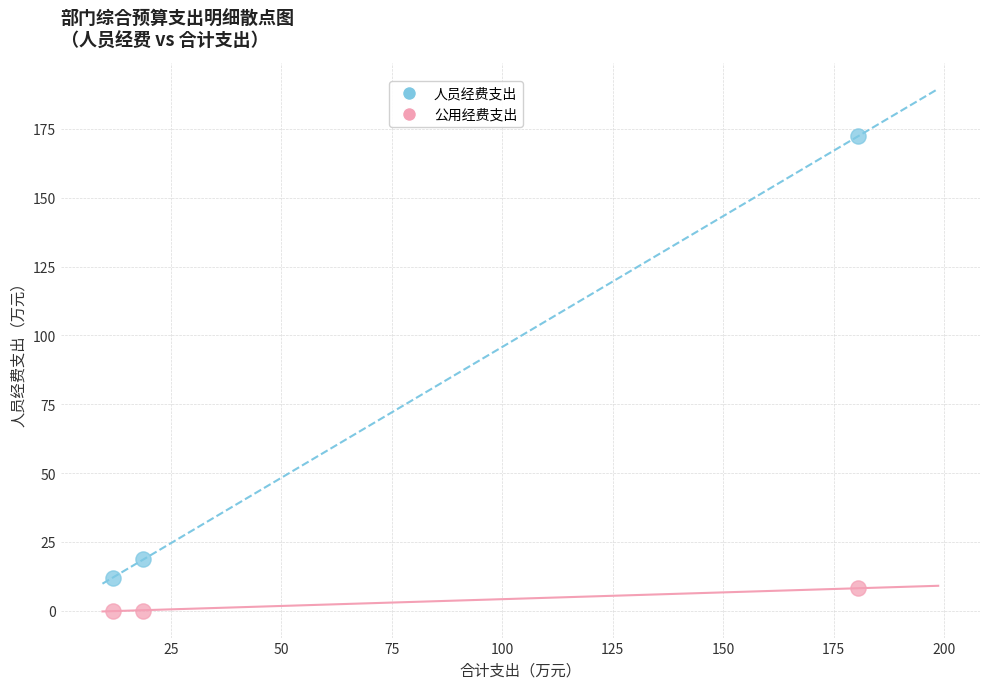

Which series reaches the maximum Y coordinate?

人员经费支出